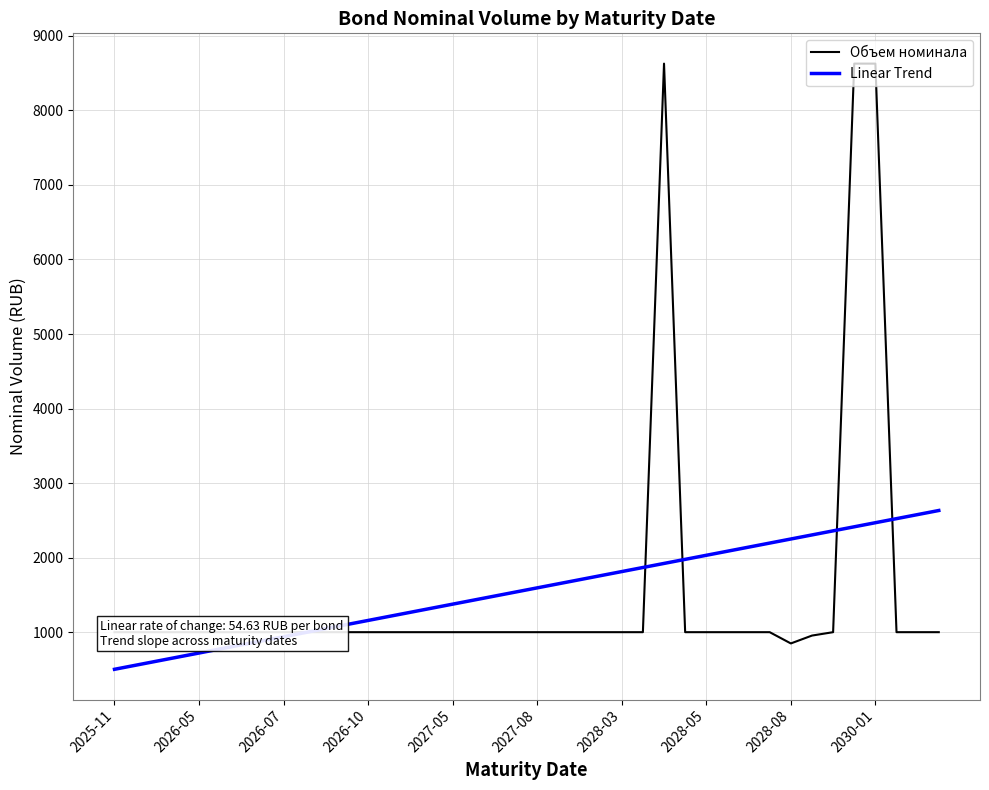

Does the chart display data point markers on the line(s)?

No